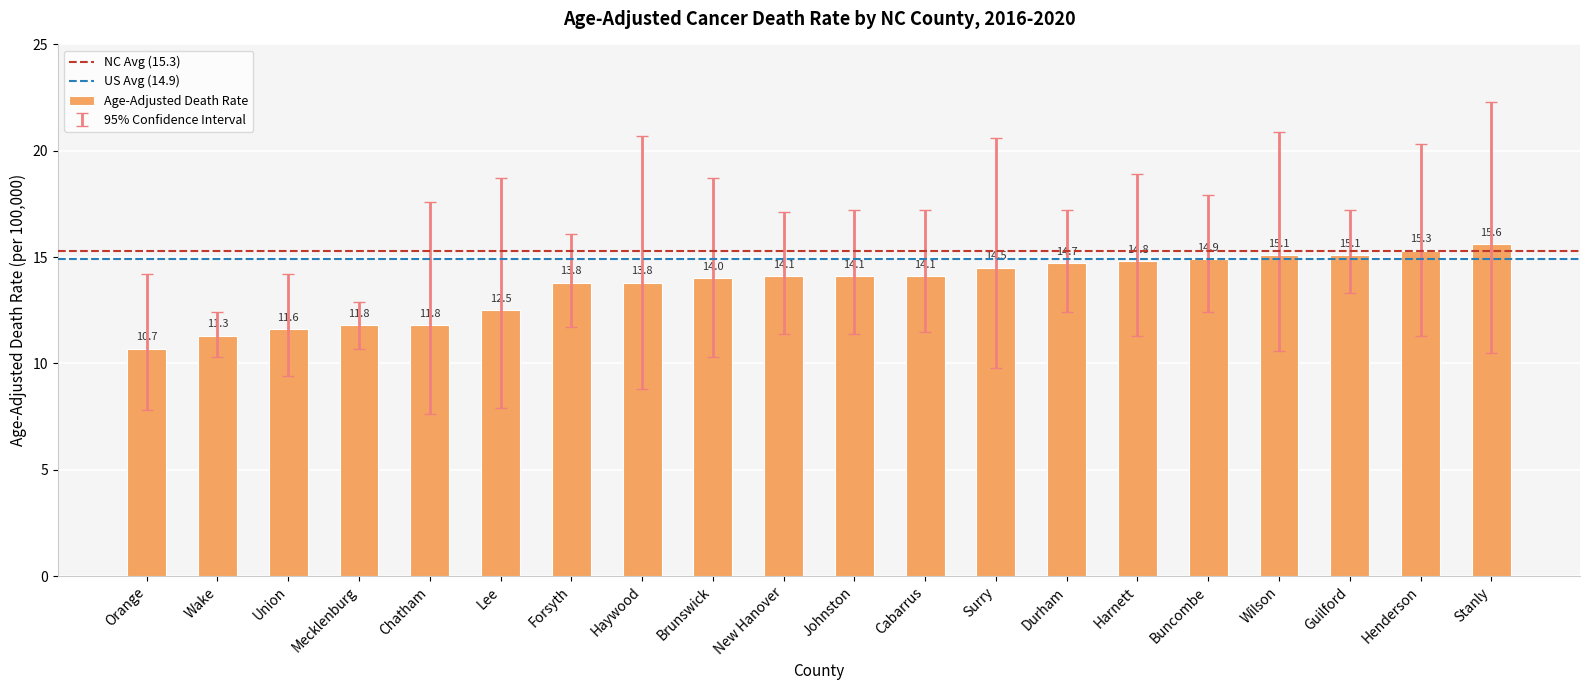

Is it true that the value at Forsyth is 13.8?

True